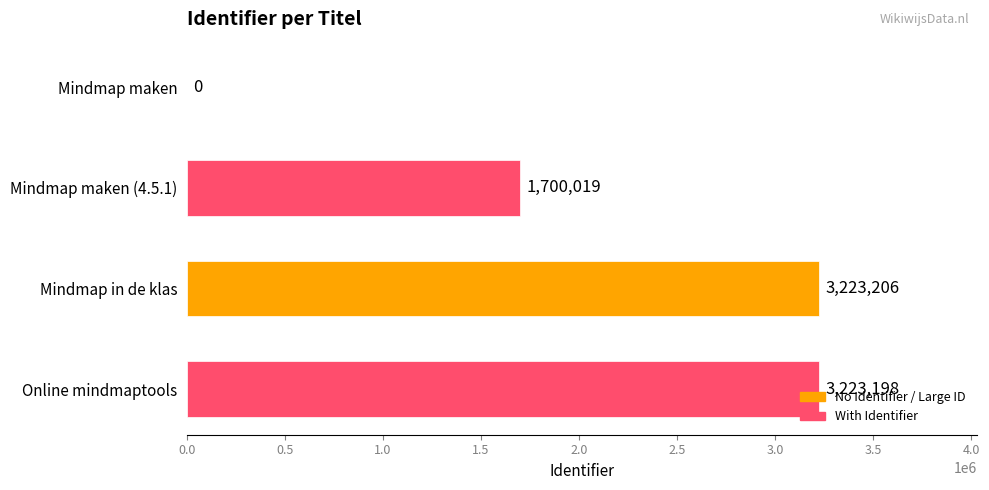

Between Online mindmaptools and Mindmap in de klas, which is larger?

Mindmap in de klas